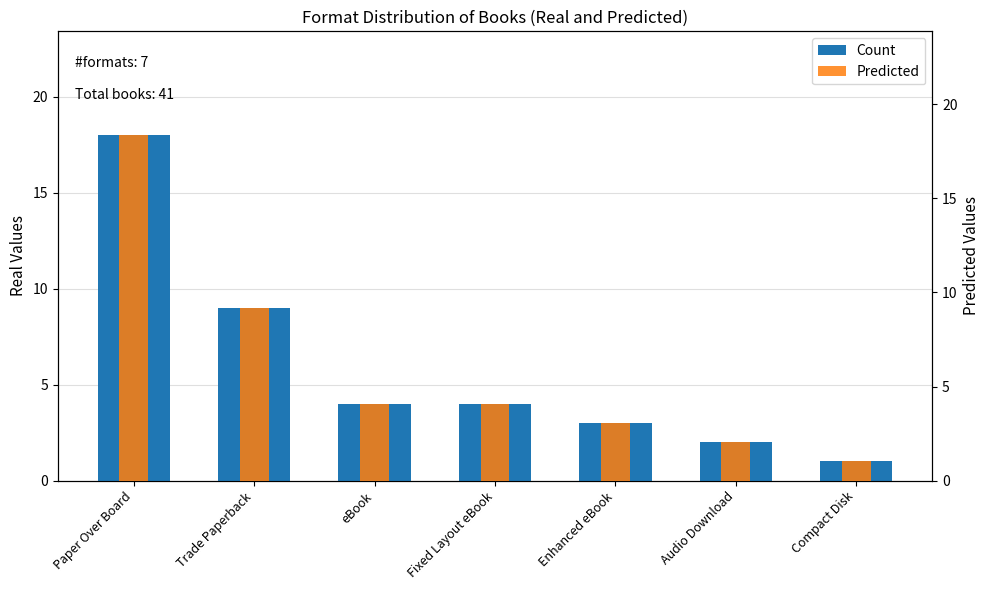

What is the total value across all series at Enhanced eBook?

6.1